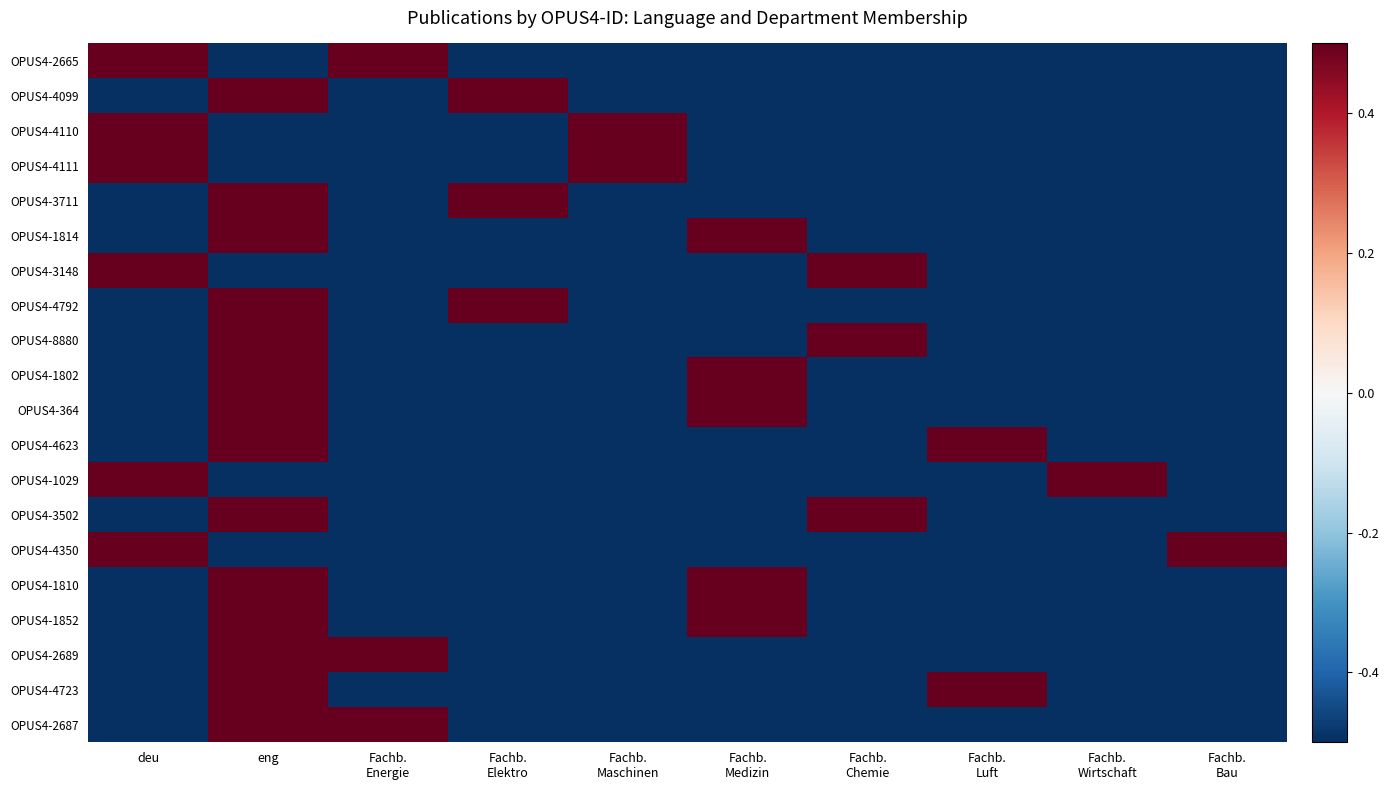

Which category has the lowest value across all series?

eng